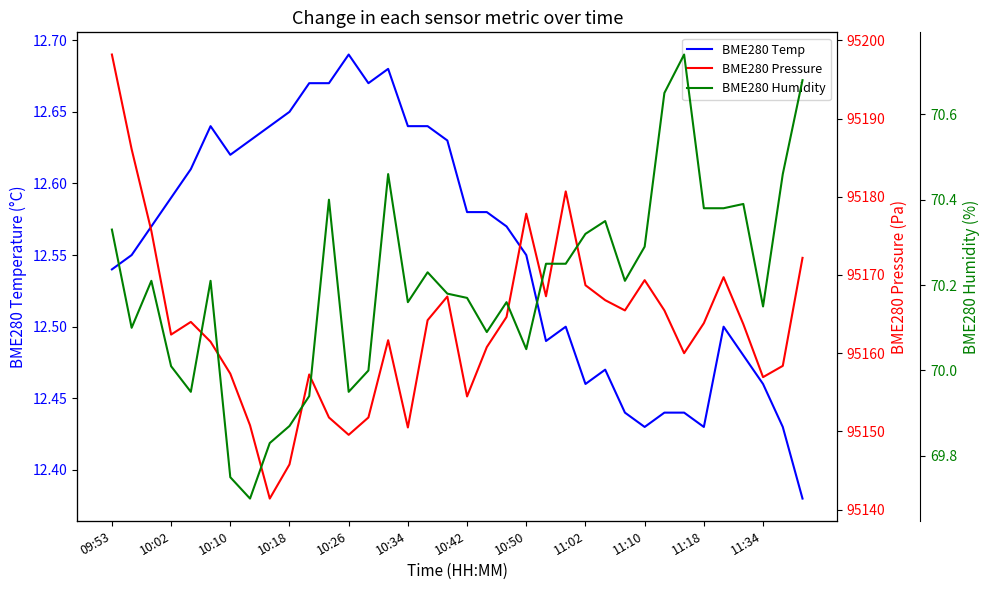

True or false: BME280 Pressure has a value of 151894.9 at 28.

False